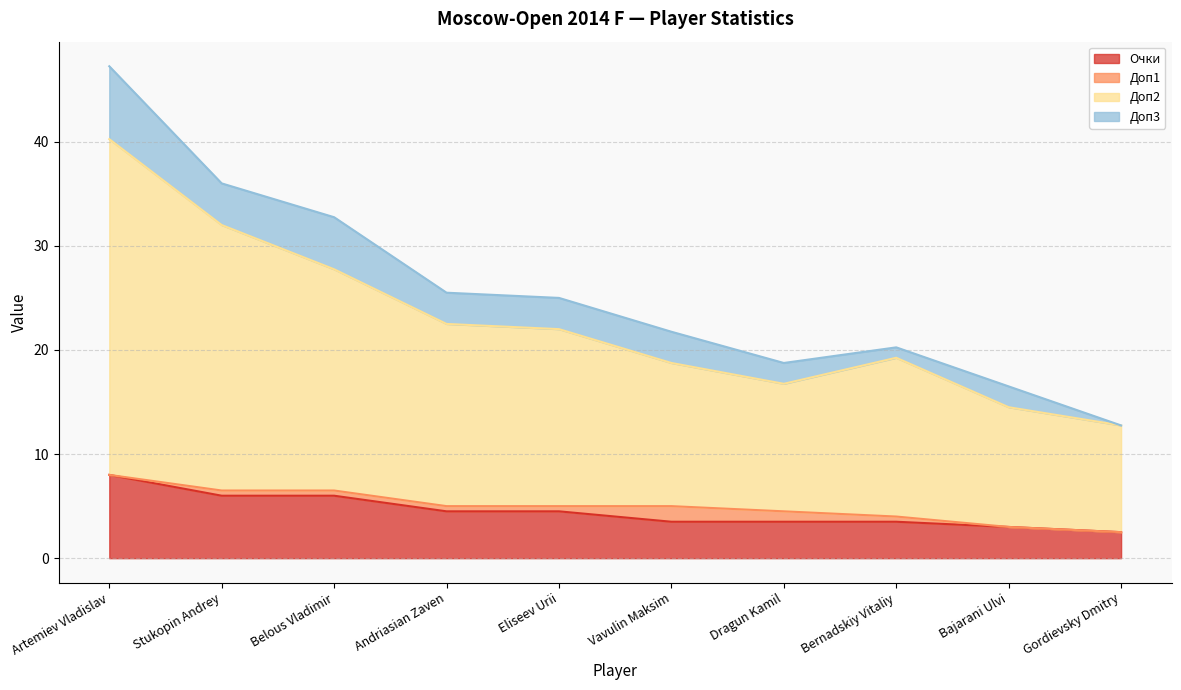

What are all the series names shown in the legend?

Очки, Доп1, Доп2, Доп3